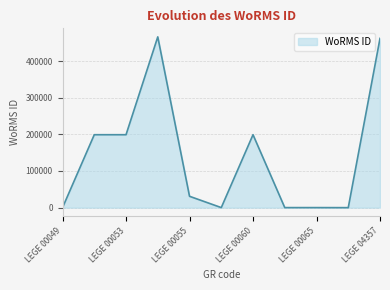

What is the difference between the maximum and minimum values?

465861